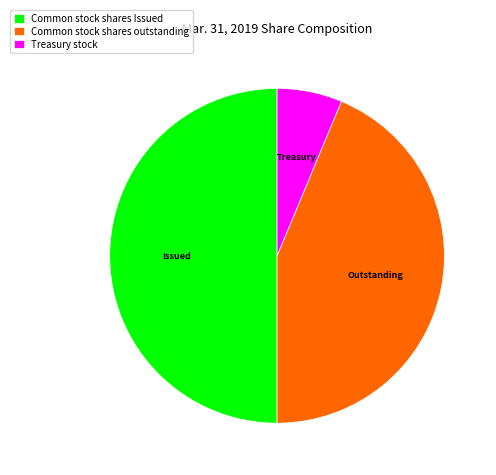

Which has a higher value, Common stock shares outstanding or Common stock shares Issued?

Common stock shares Issued